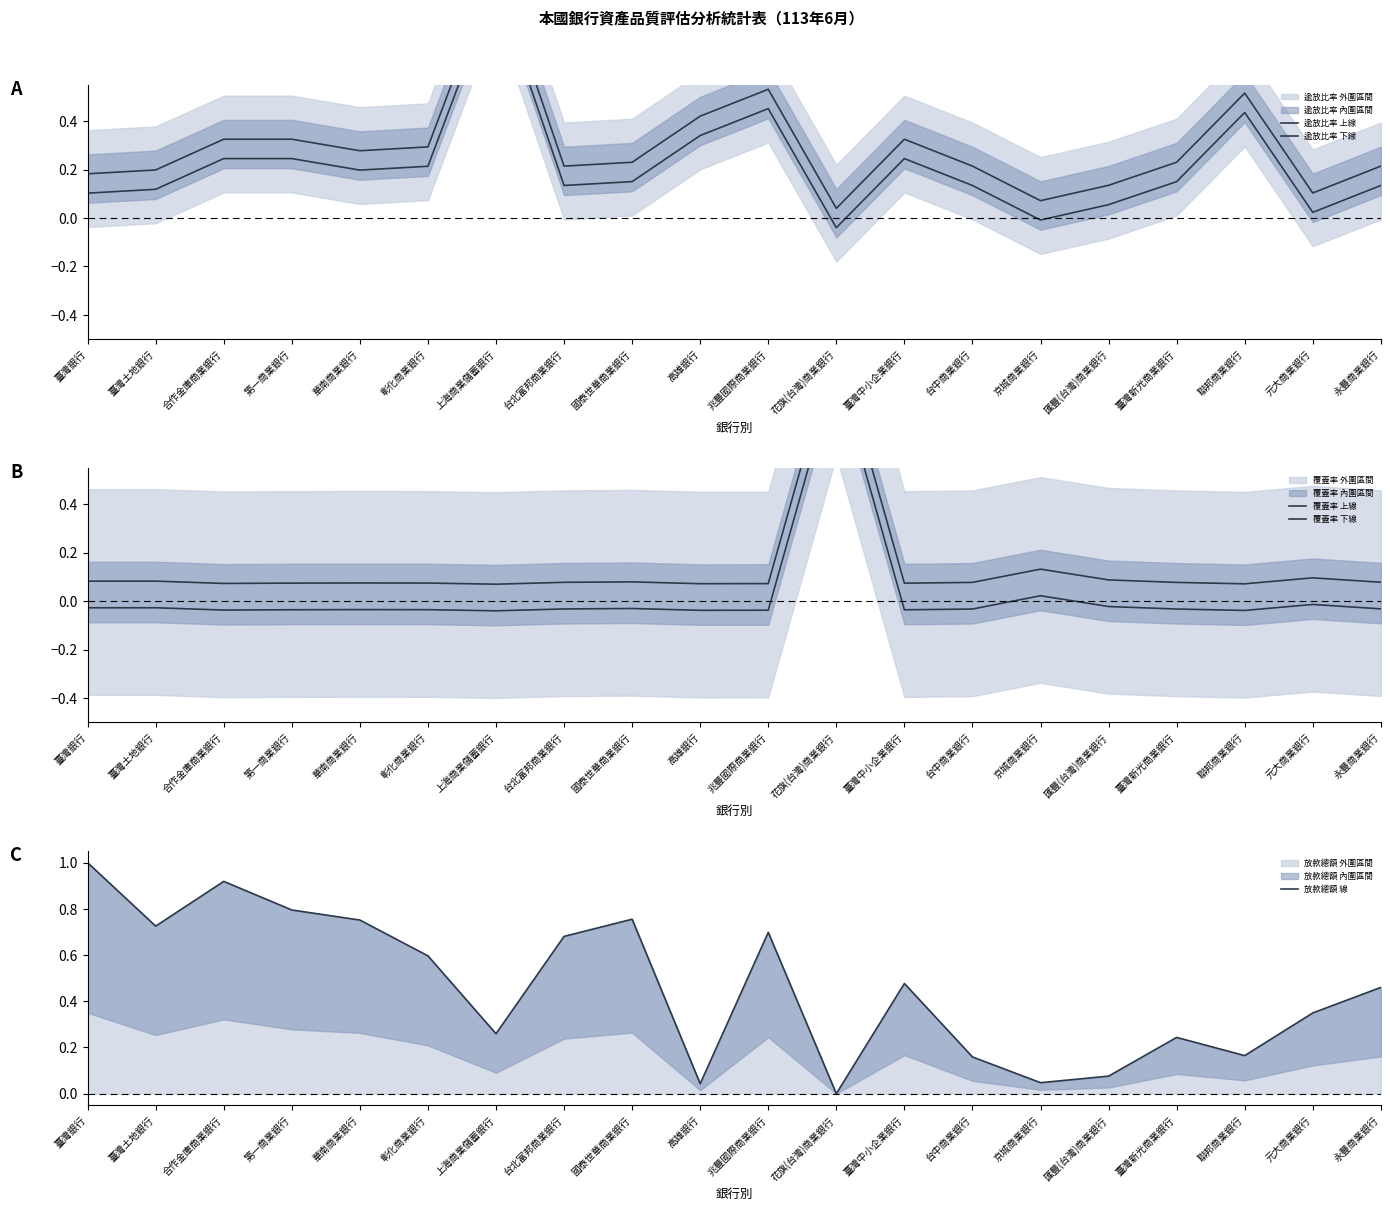

How many data points in 逾放比率 下線 are above 0?

18